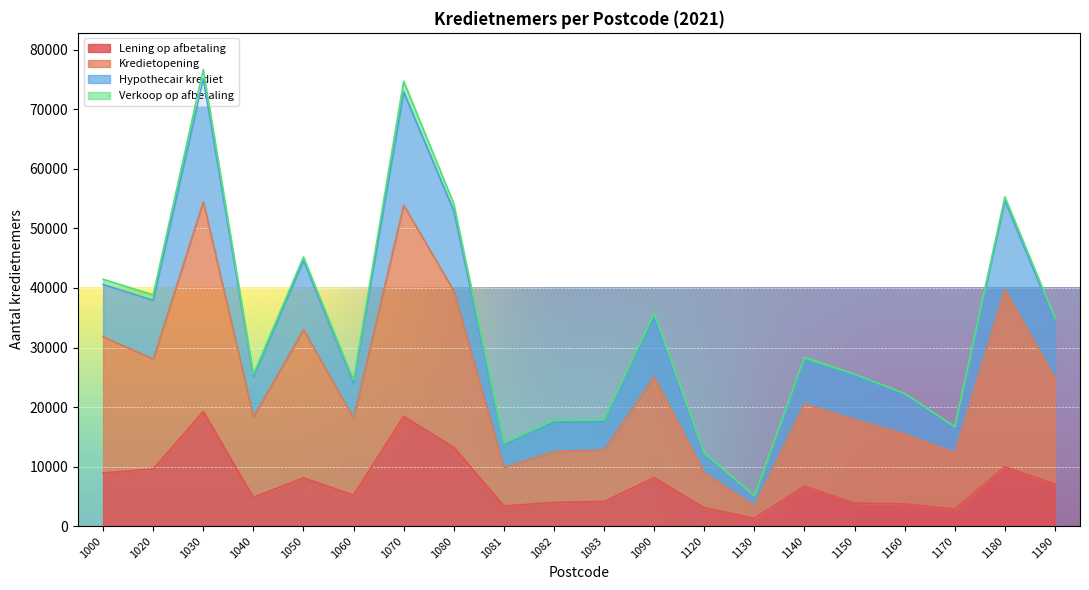

How many categories are shown in the chart?

20